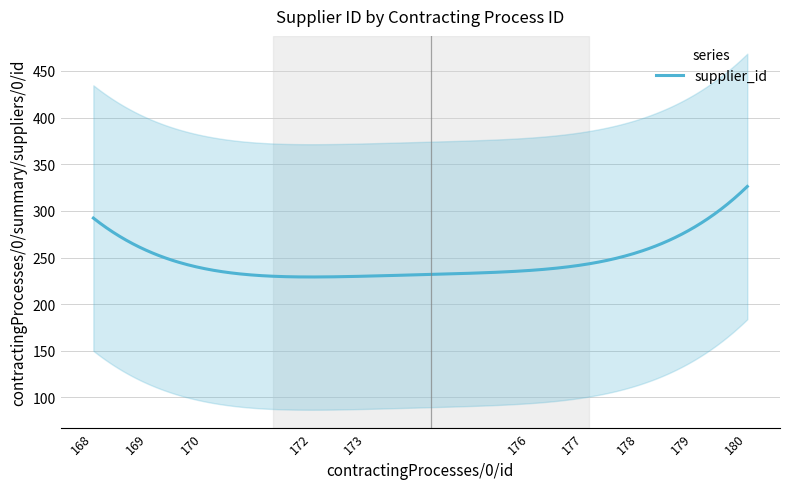

What is the maximum value for supplier_id?

326.2